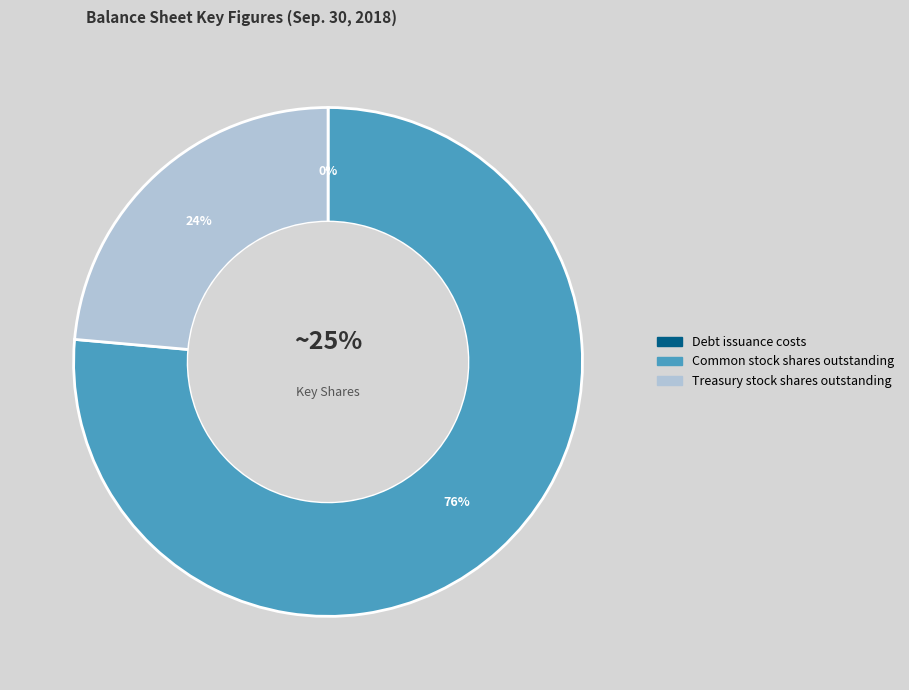

Count the number of slices in the pie.

3